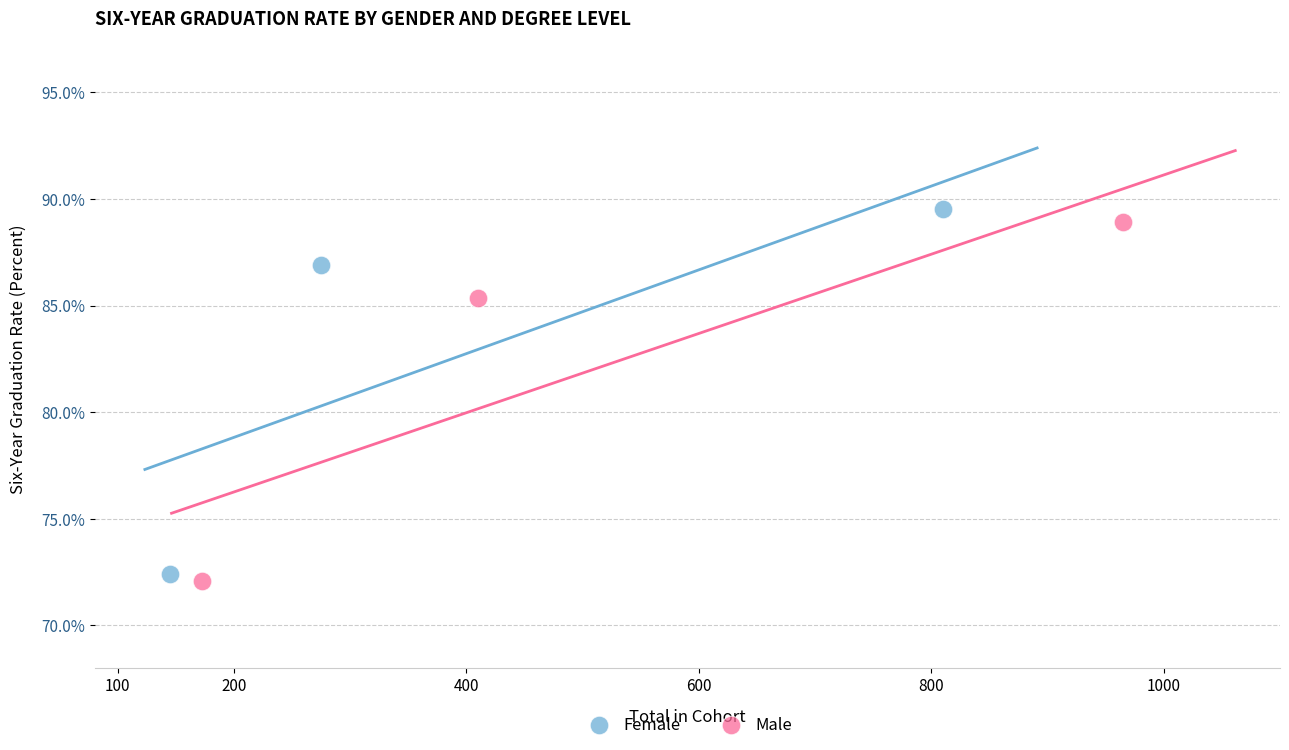

What are all the series names shown in the legend?

Female, Male